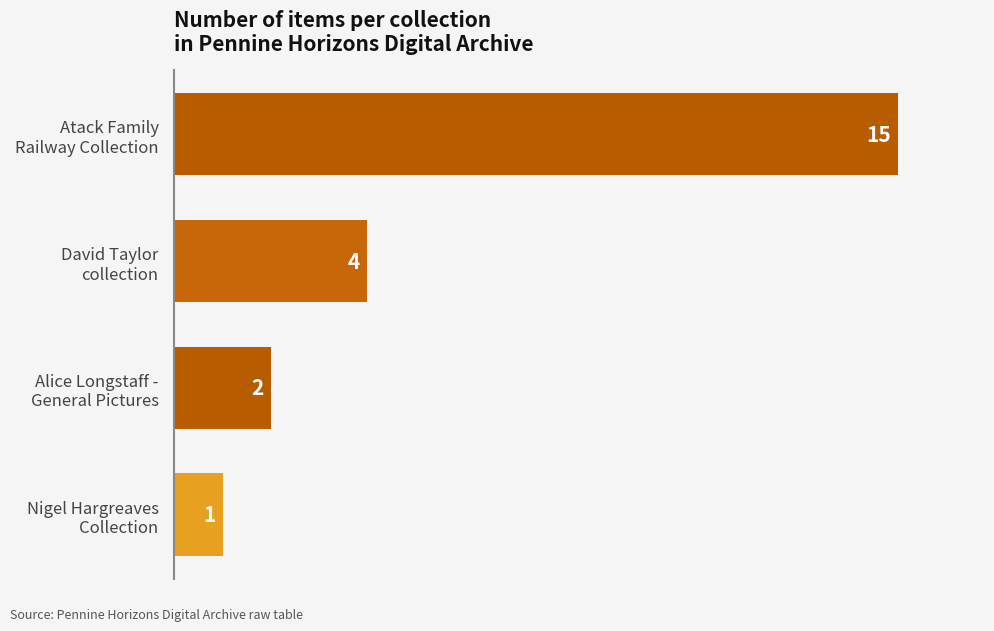

Reading top to bottom, what are all the values shown in this chart?

15	4	2	1